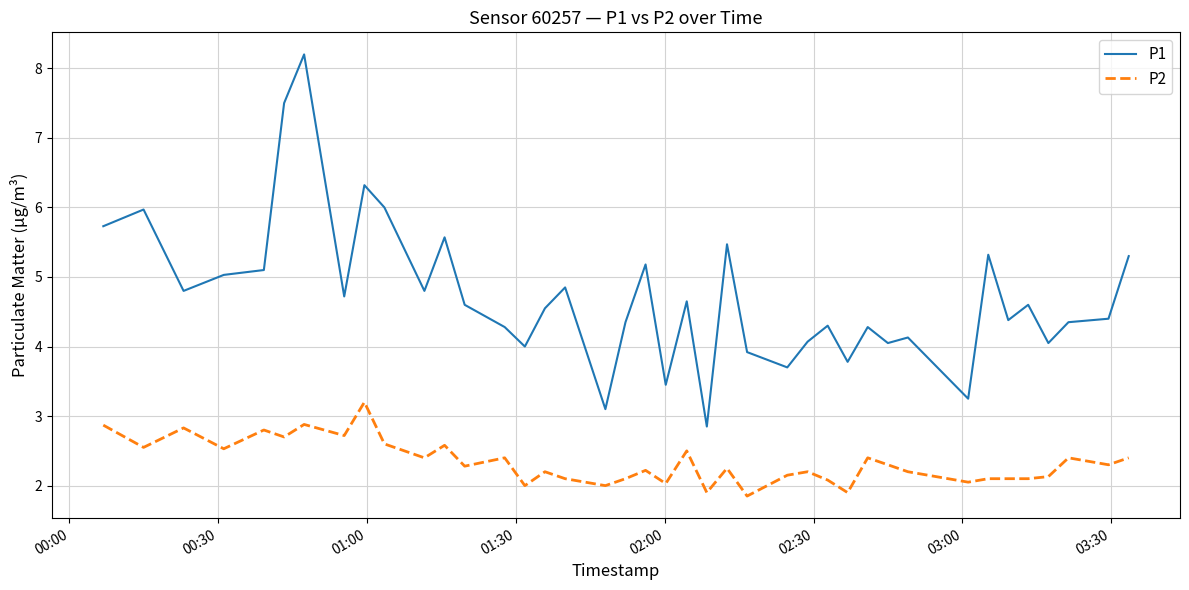

Rank the series by their average value, from lowest to highest.

P2, P1